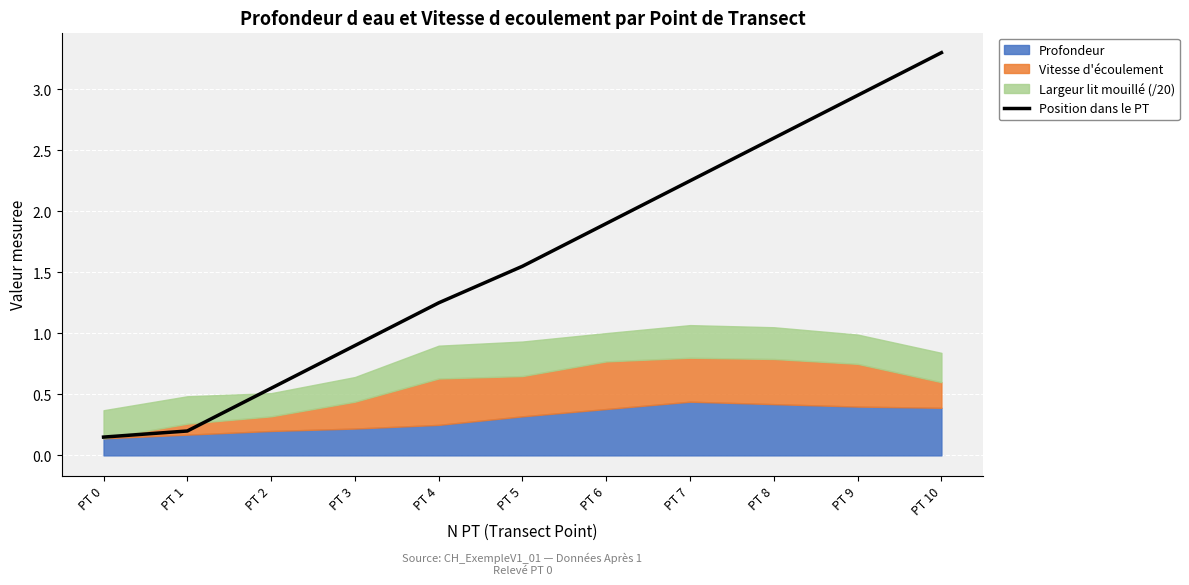

Which category has the highest value in the Position dans le PT series?

PT 10